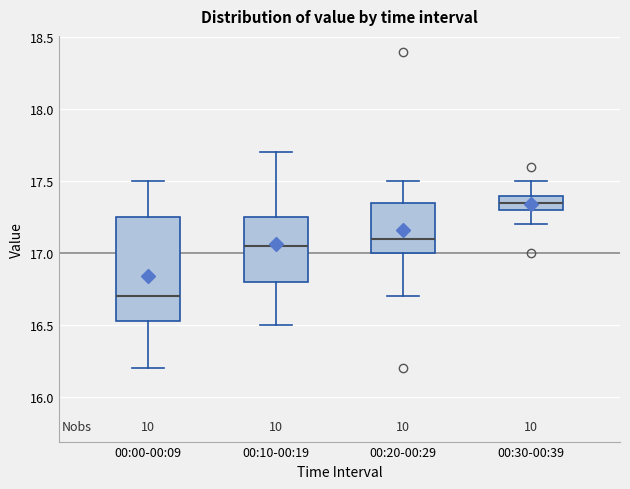

Where is the upper edge of the box for 00:20-00:29 on the y-axis? The values are not printed on the chart, so give them approximately, as read against the axis.

17.35